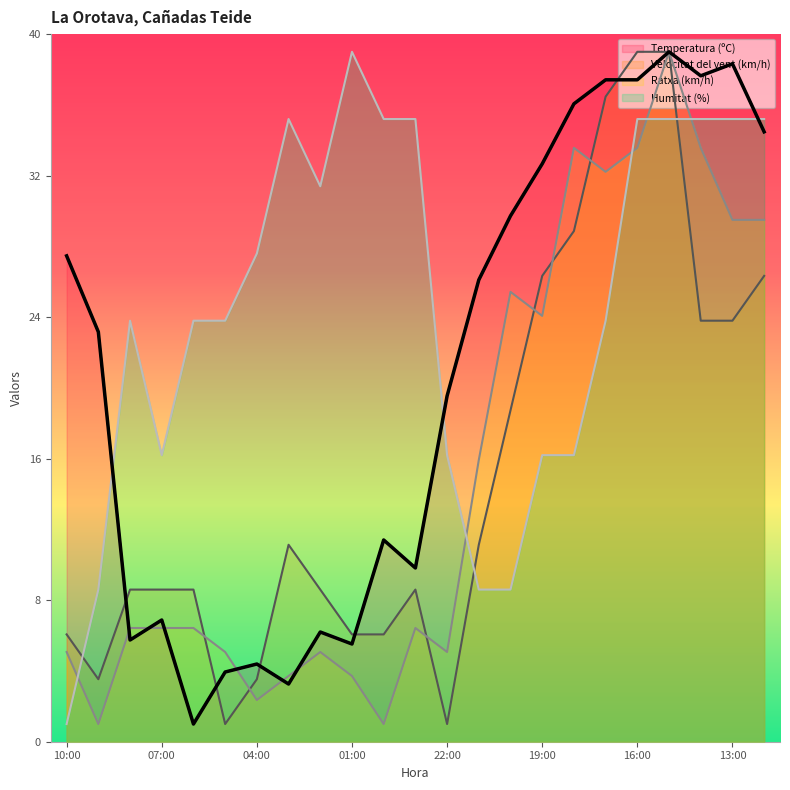

How many data points in Velocitat del vent (km/h) are above 8?

16